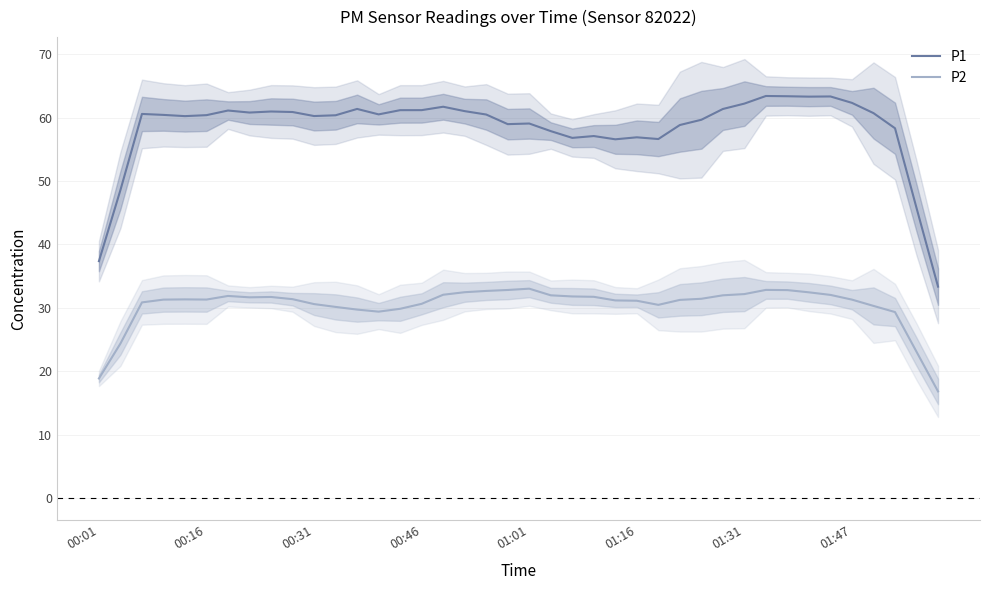

Which has a higher value, 8 or 16?

16